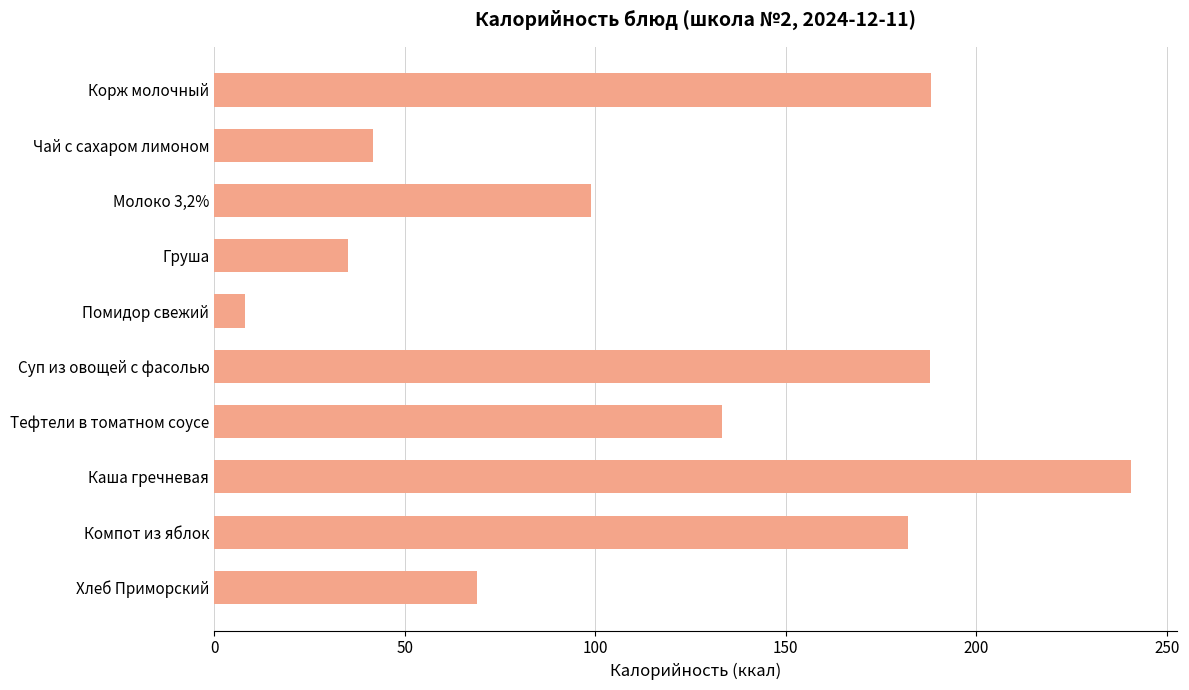

What is the greatest value displayed?

240.6